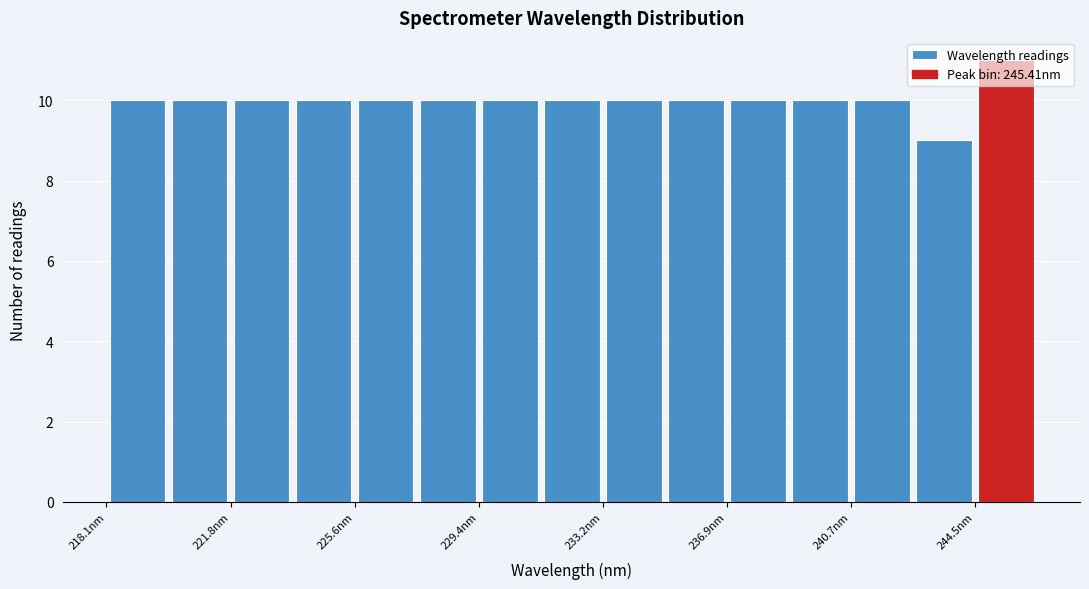

Read against the x-axis, roughly where is the centre of the tallest bar?

245.5